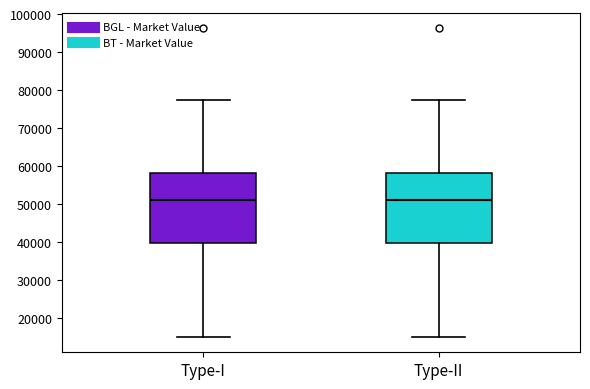

Reading left to right, read every box against the y-axis: the position of its median line, the range the box covers, and the ends of its whiskers. The values are not printed on the chart, so give them approximately, as read against the axis.

Type-I: median 51000, box 40000 to 58000, whiskers 15000 to 77000
Type-II: median 51000, box 40000 to 58000, whiskers 15000 to 77000